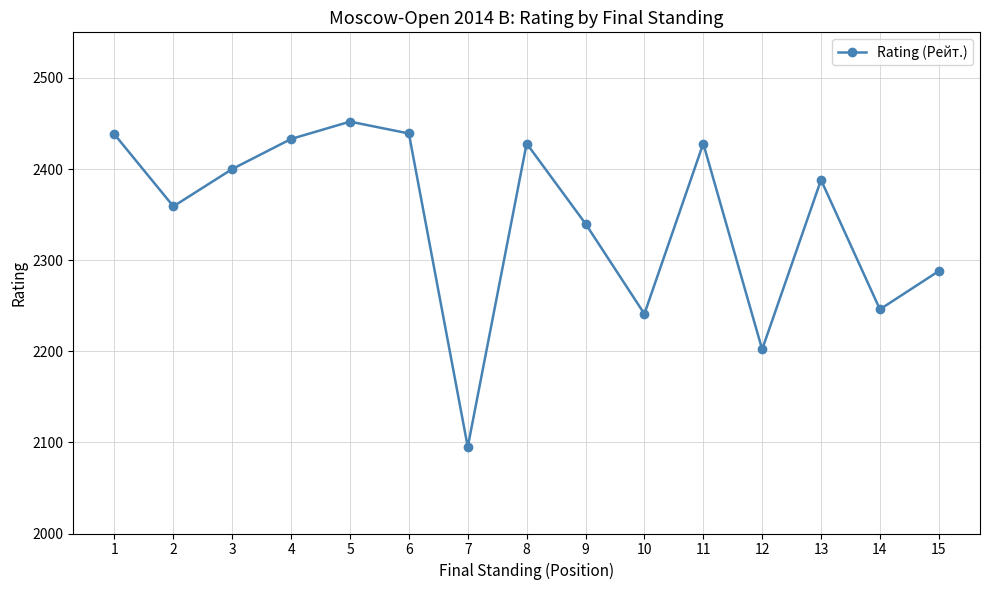

What is the average value?

2345